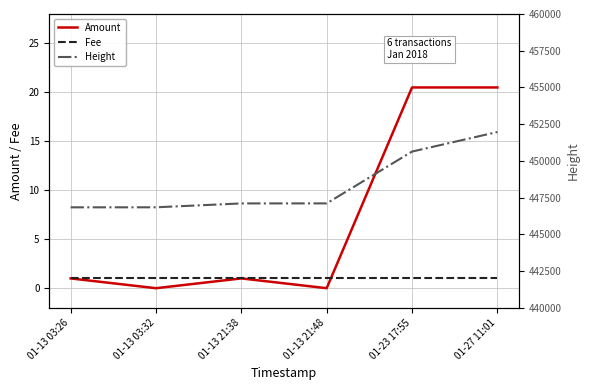

Where does the Height series first go above 447107?

01-23 17:55